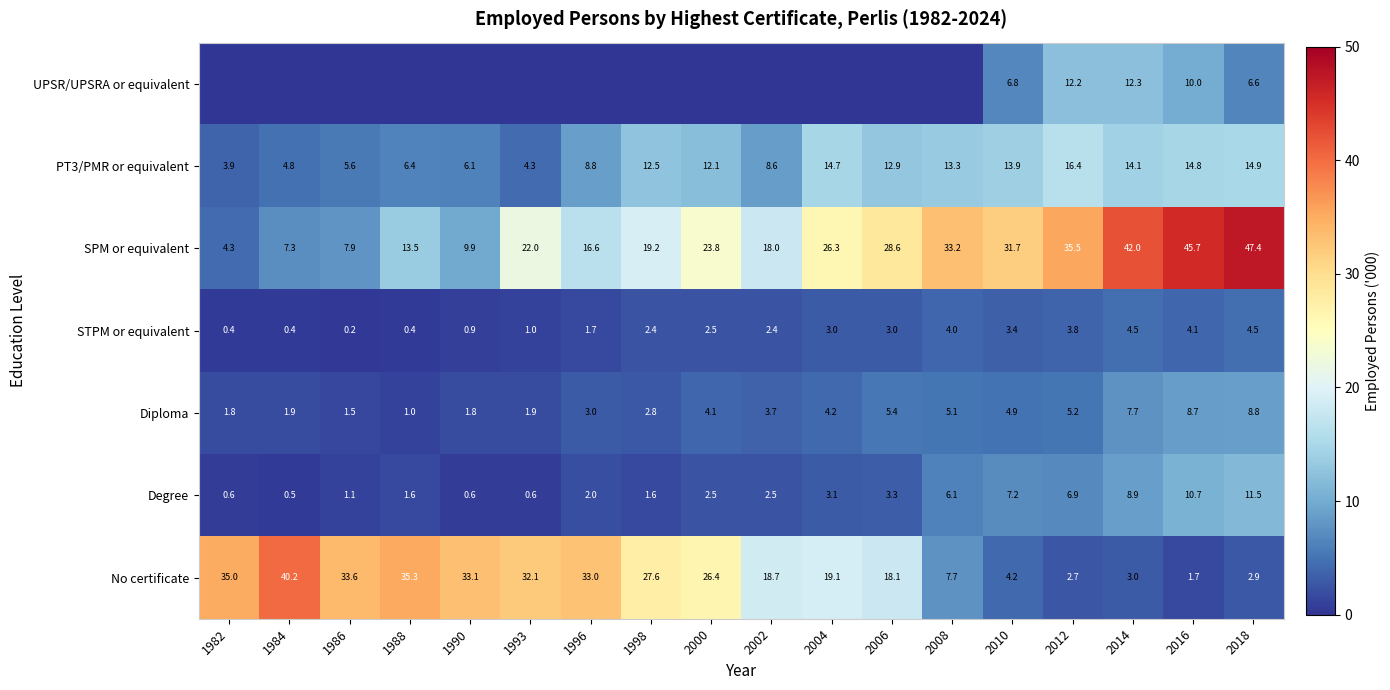

Between 1984 and 2018, which series saw the biggest shift?

SPM or equivalent